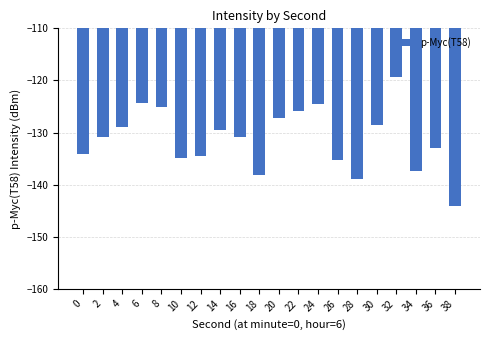

What is the difference between the maximum and minimum values?

24.7